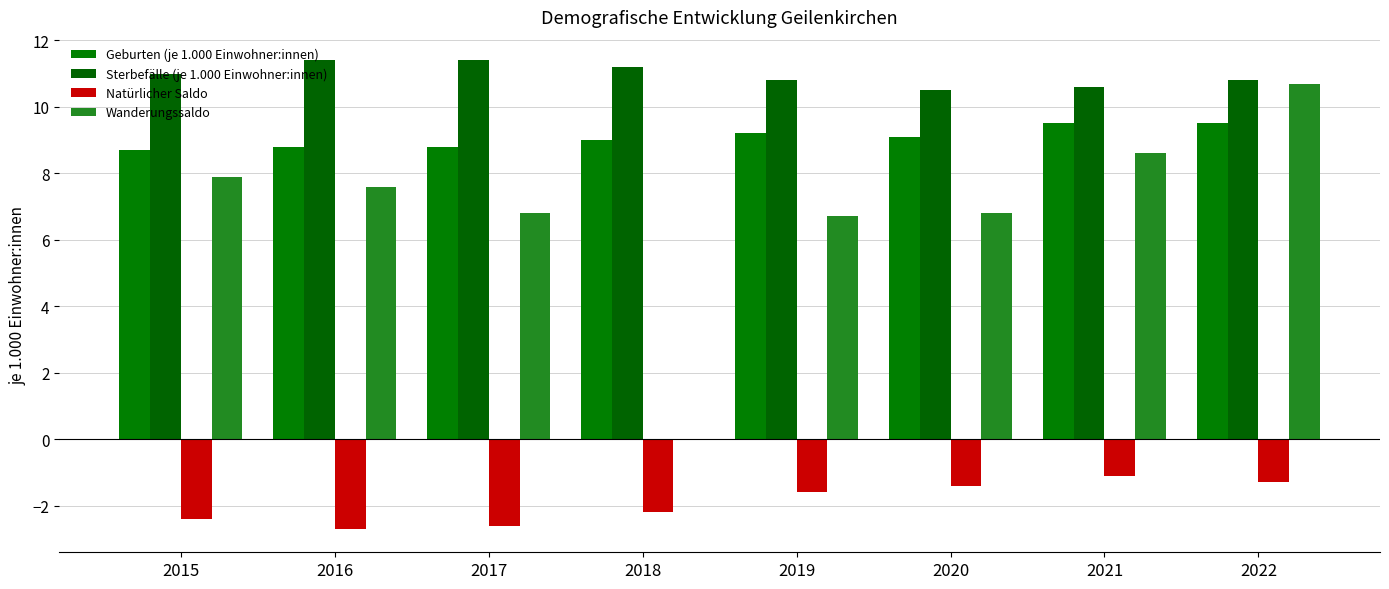

What is the difference between the Natürlicher Saldo values at 2019 and 2022?

0.3